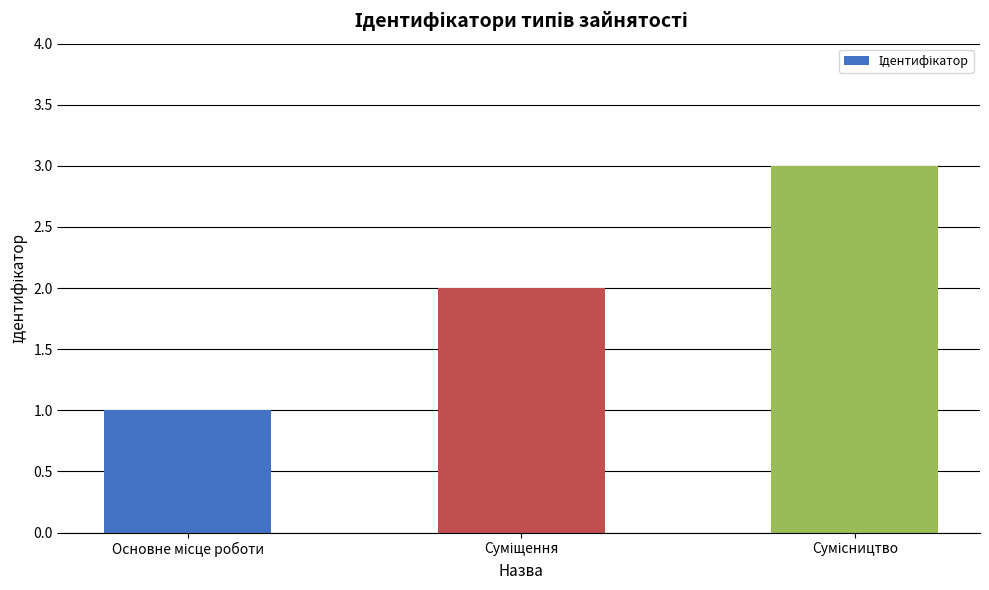

What is the greatest value displayed?

3